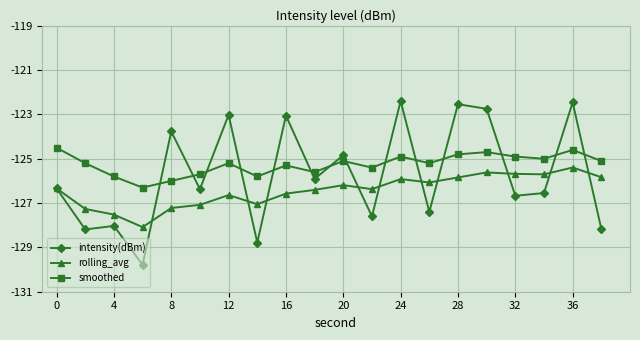

What is the lowest value of the smoothed series?

-126.3